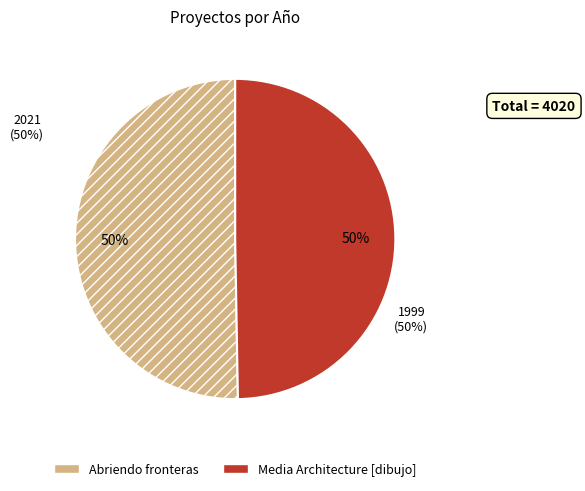

The Abriendo fronteras slice represents 50% of the pie. True or false?

True